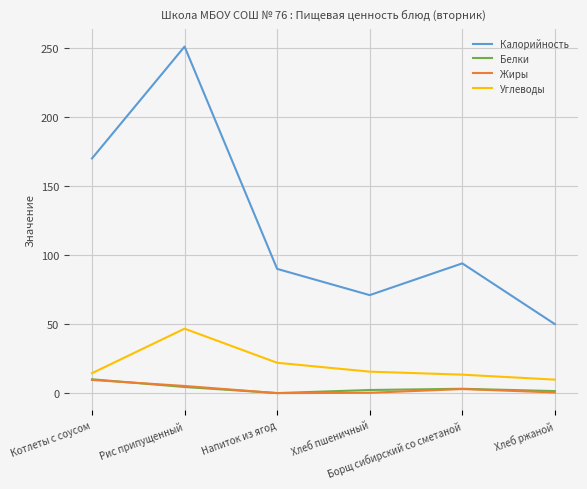

At which category is the sum across all series the highest?

Рис припущенный